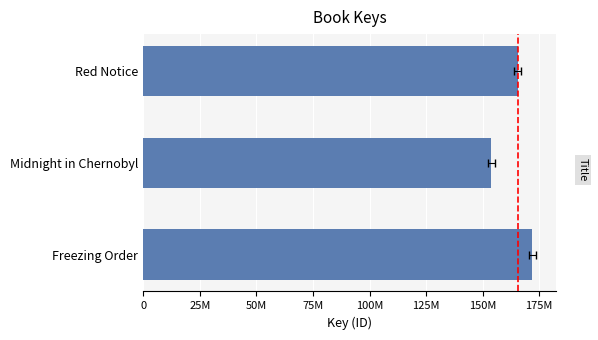

What is the minimum value shown in the chart?

153804572